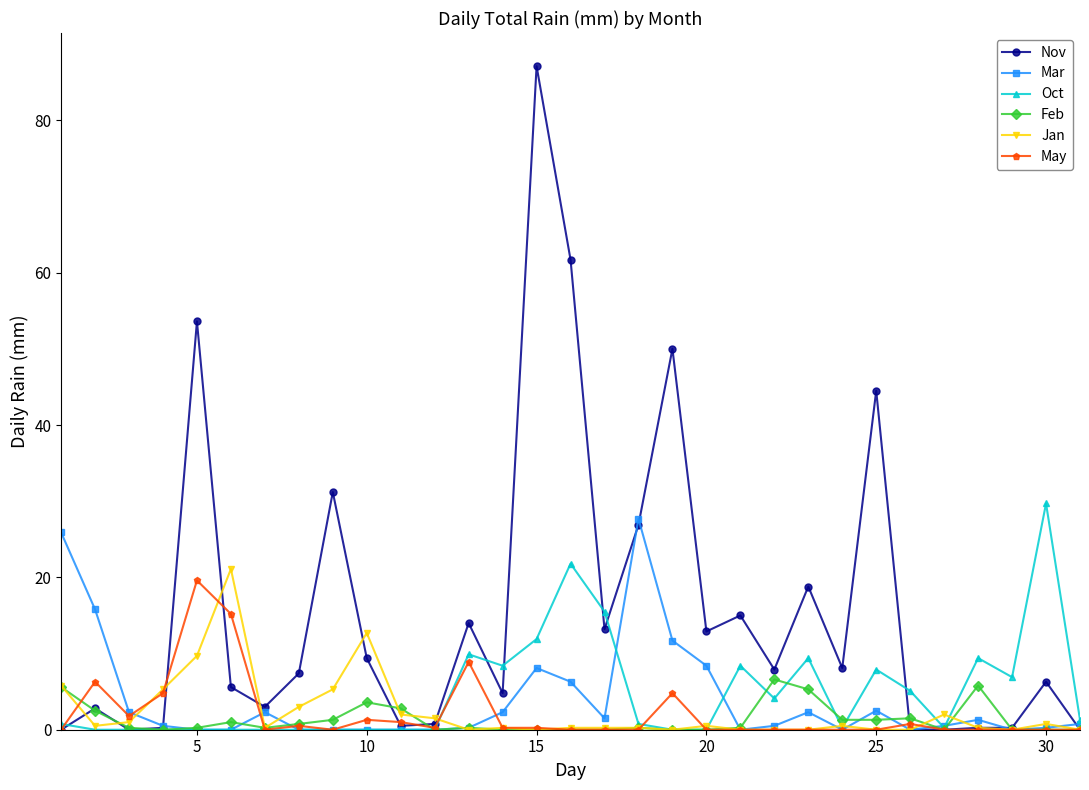

Is this an area chart (filled region under the line)?

No